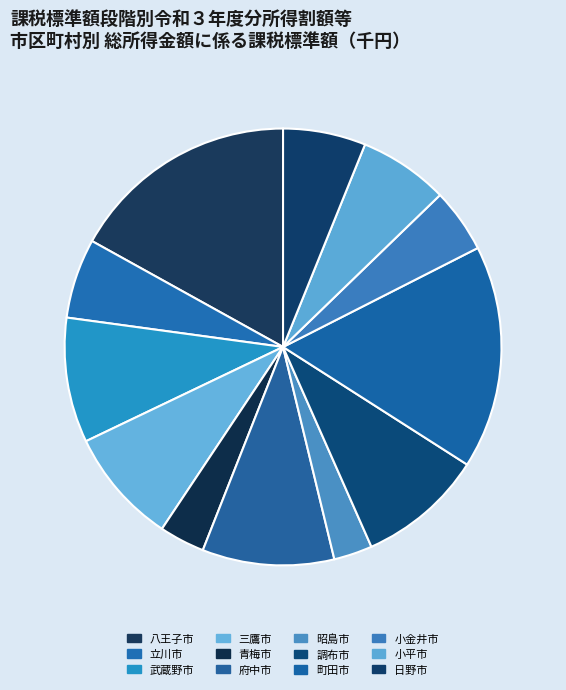

Is it true that 小金井市 is 5% of the pie?

True